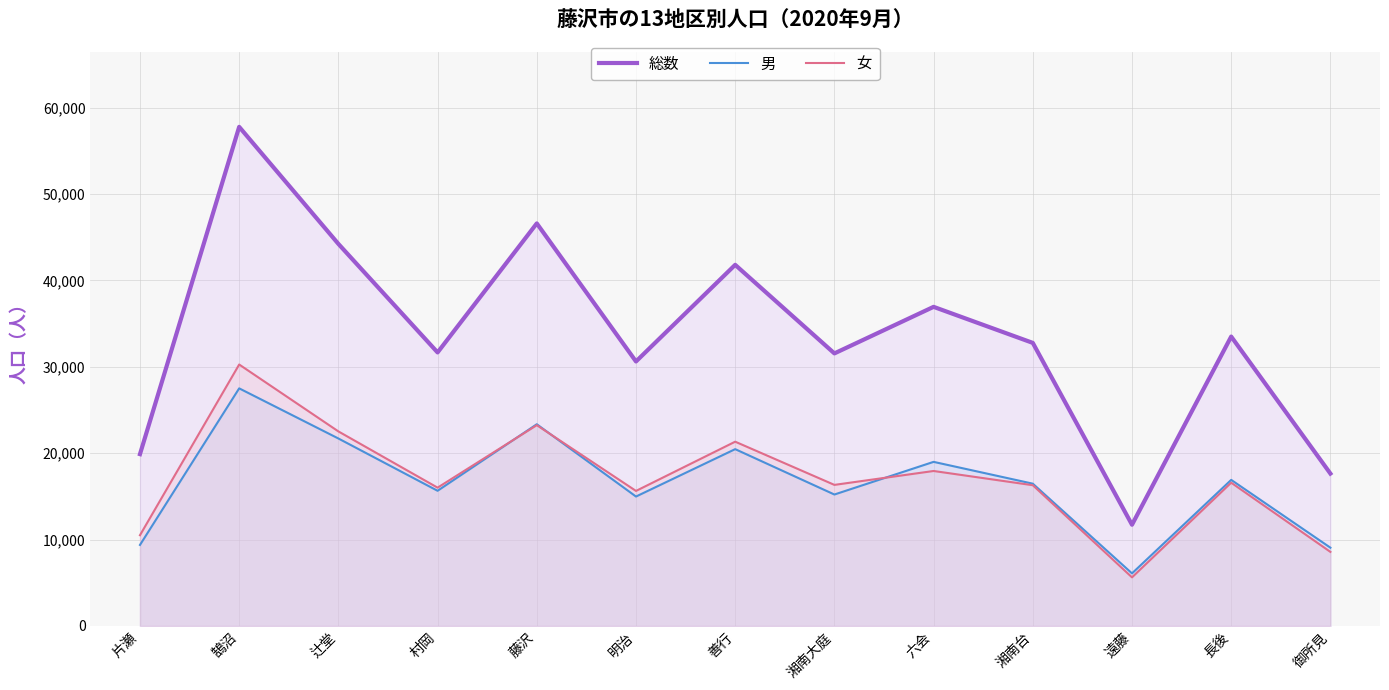

True or false: 男 has a value of 22306 at 湘南台.

False